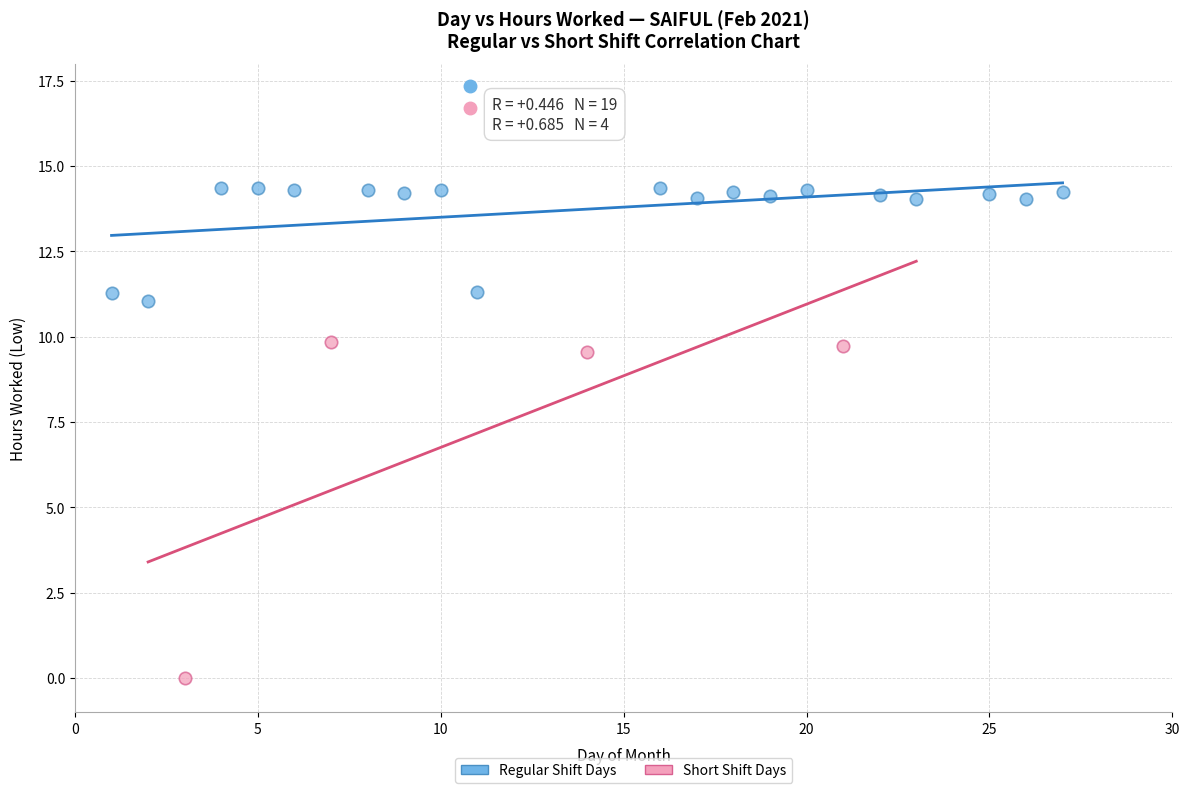

Which series reaches the maximum Y coordinate?

Regular Shift Days